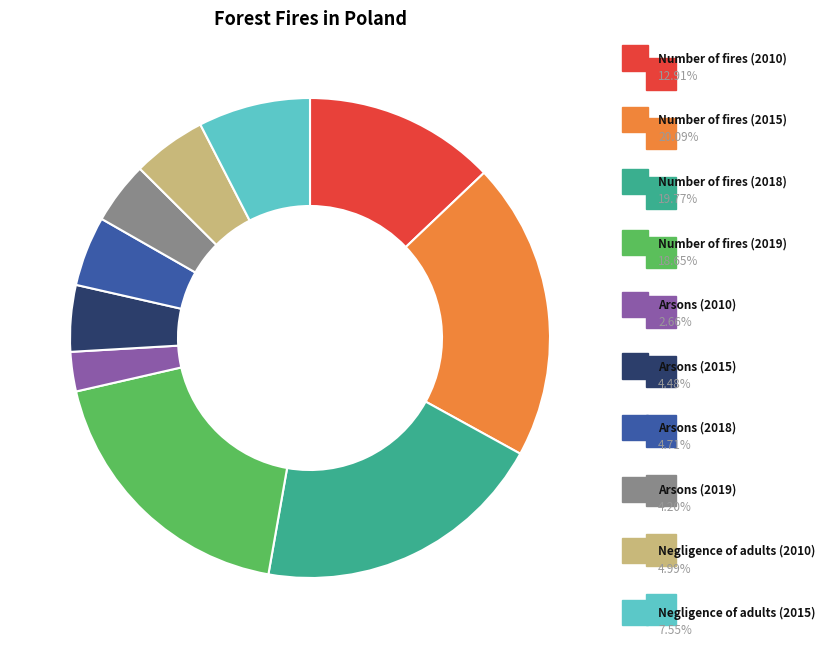

Is there a majority slice in this chart?

No